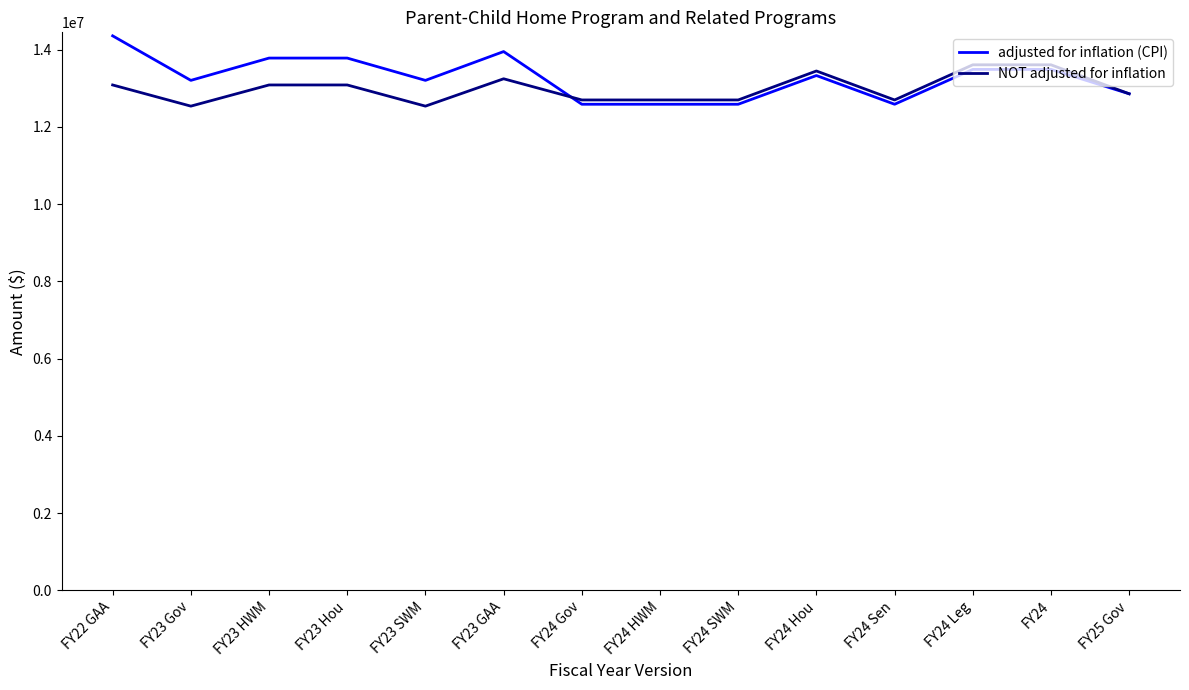

The value of NOT adjusted for inflation at FY23 SWM is 12539190. True or false?

True